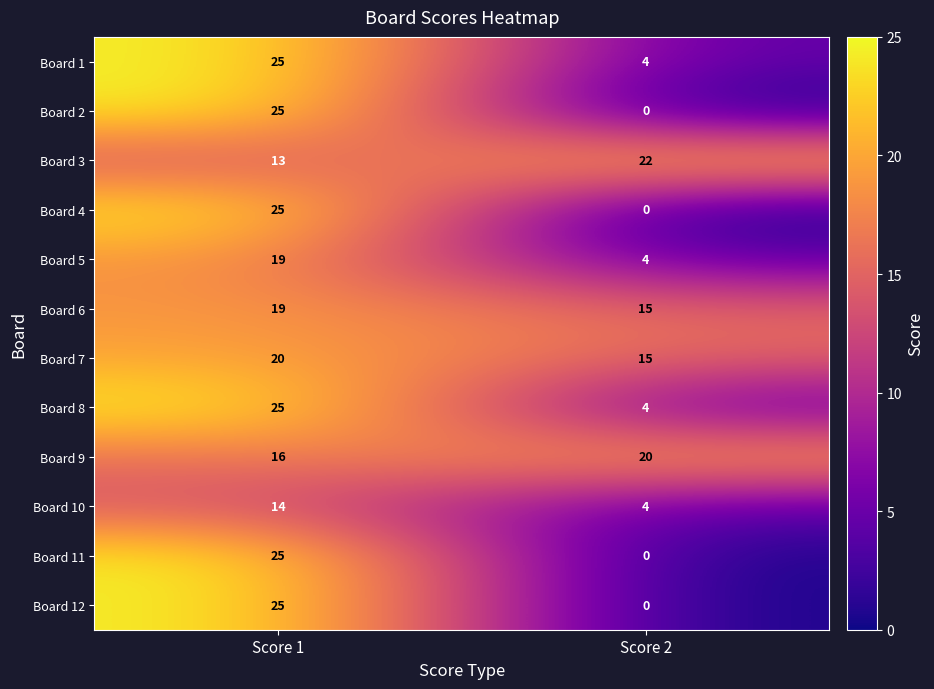

What is the total value across all series at Score 1?

251